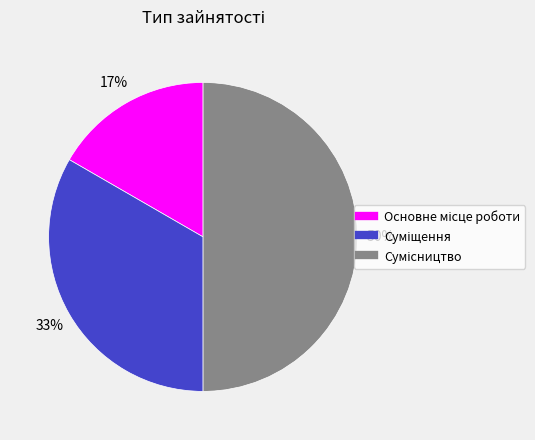

To the nearest percent, what is the average slice percentage?

33%